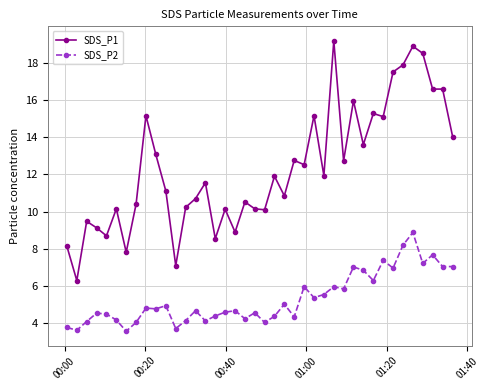

True or false: SDS_P2 and SDS_P1 intersect in this chart.

False